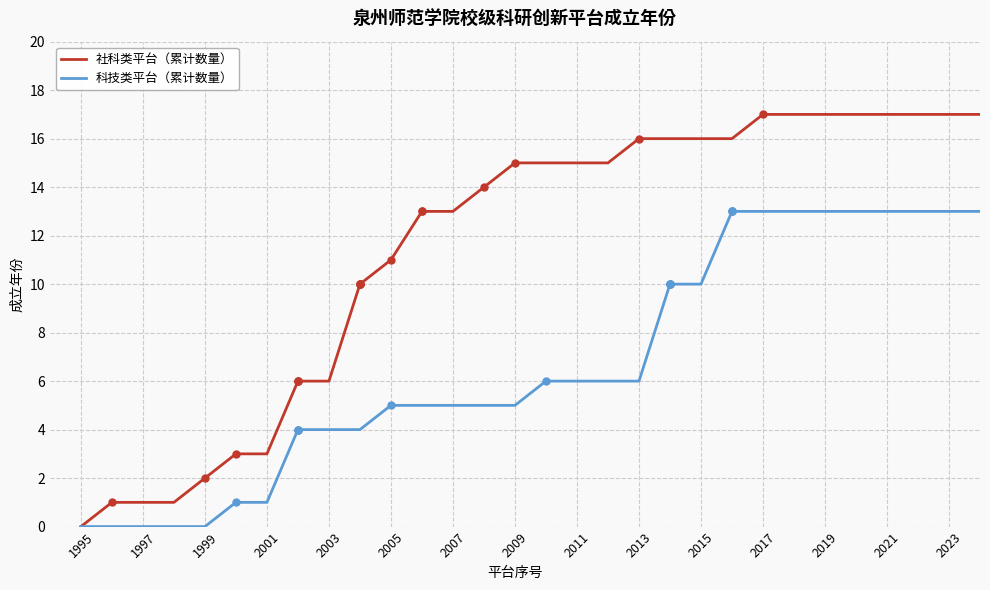

Which series has the largest range (max minus min)?

社科类平台（累计数量）